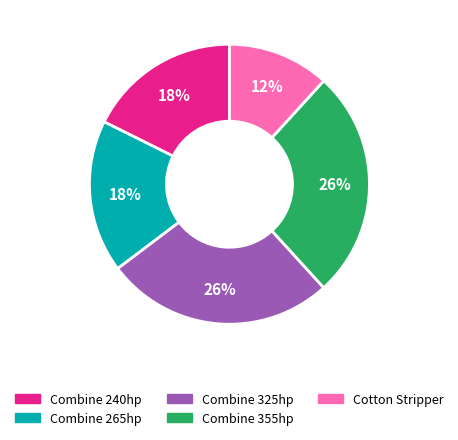

Does any single category account for the majority?

No